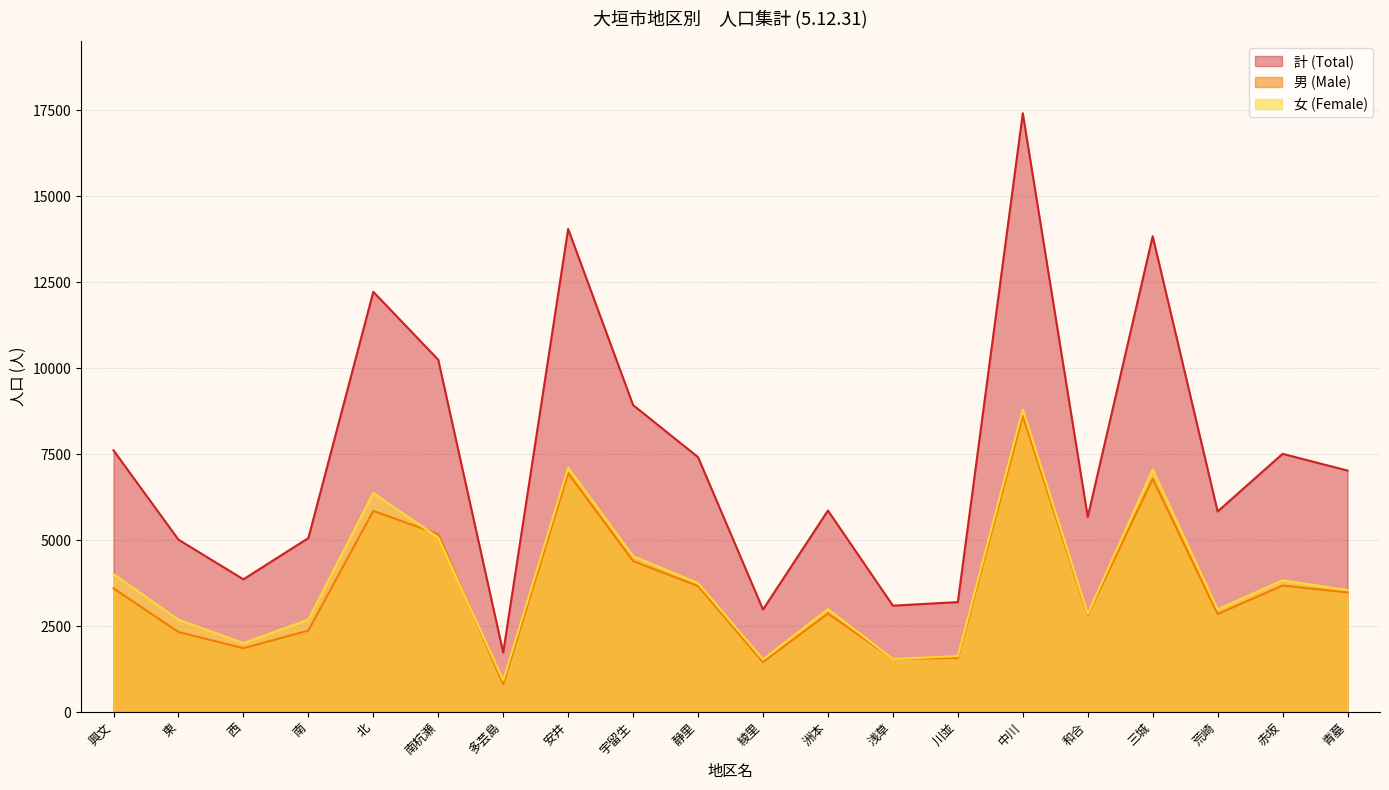

What are all the series names shown in the legend?

計 (Total), 男 (Male), 女 (Female)